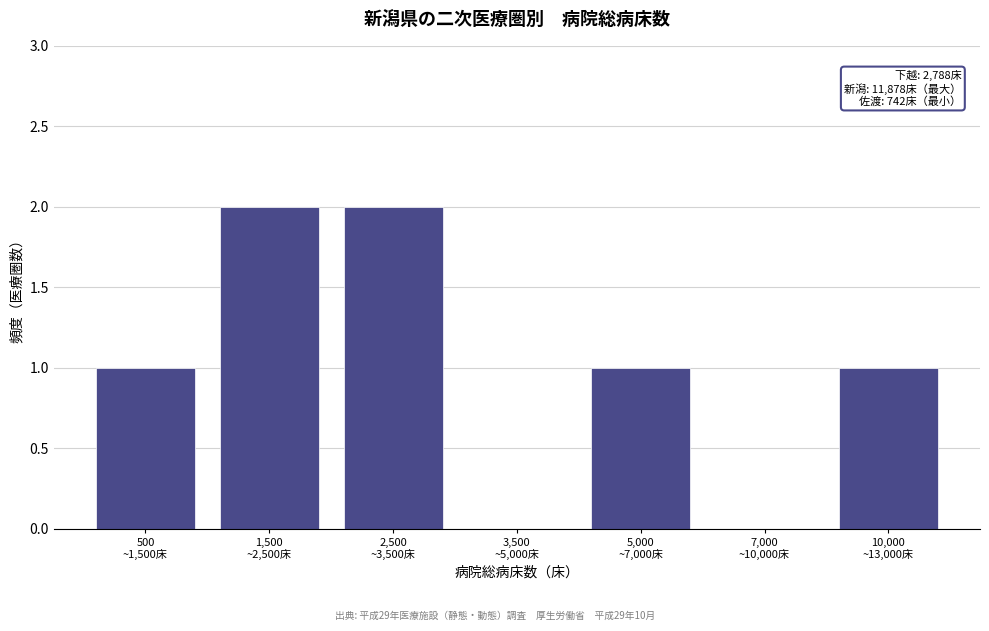

What is the sum of all values?

7